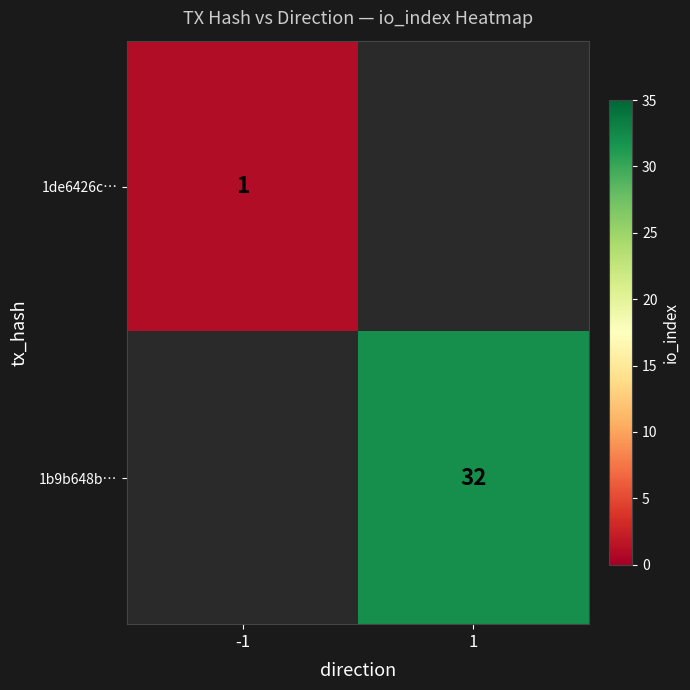

The value of 1b9b648b… at 1 is 57. True or false?

False